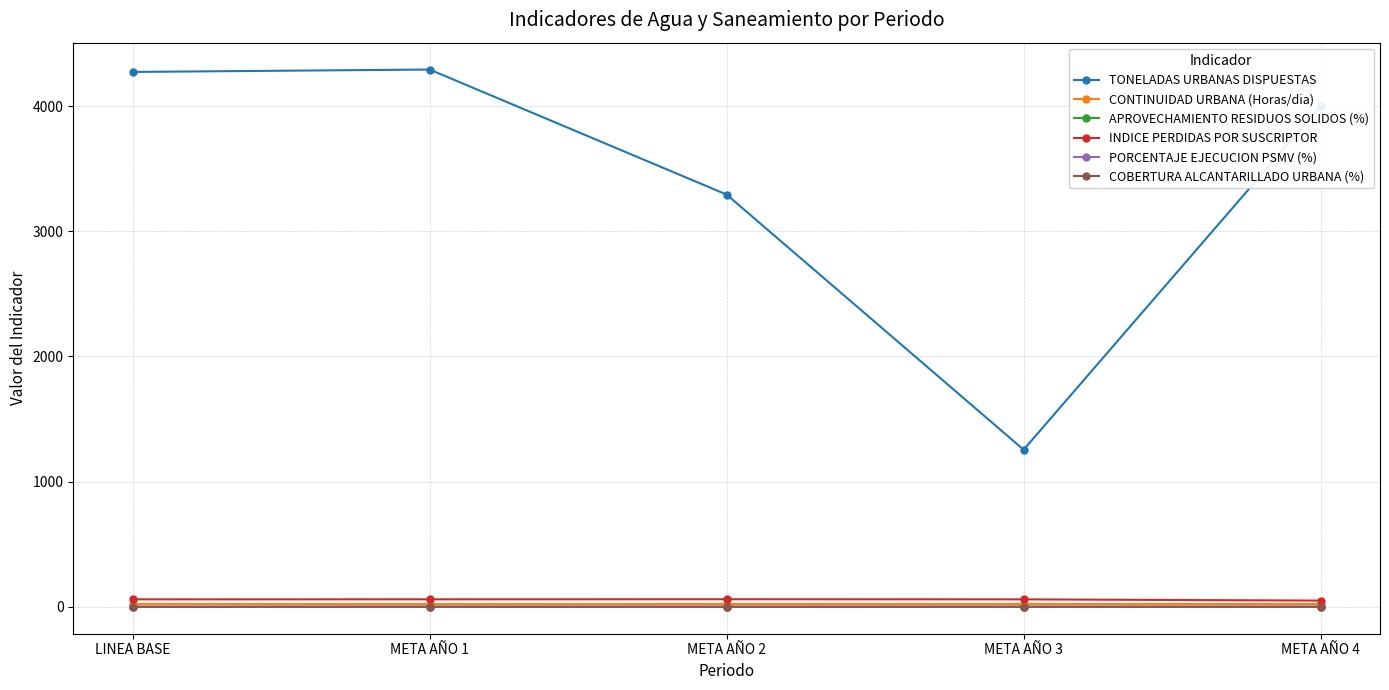

How many lines are shown in the chart?

6